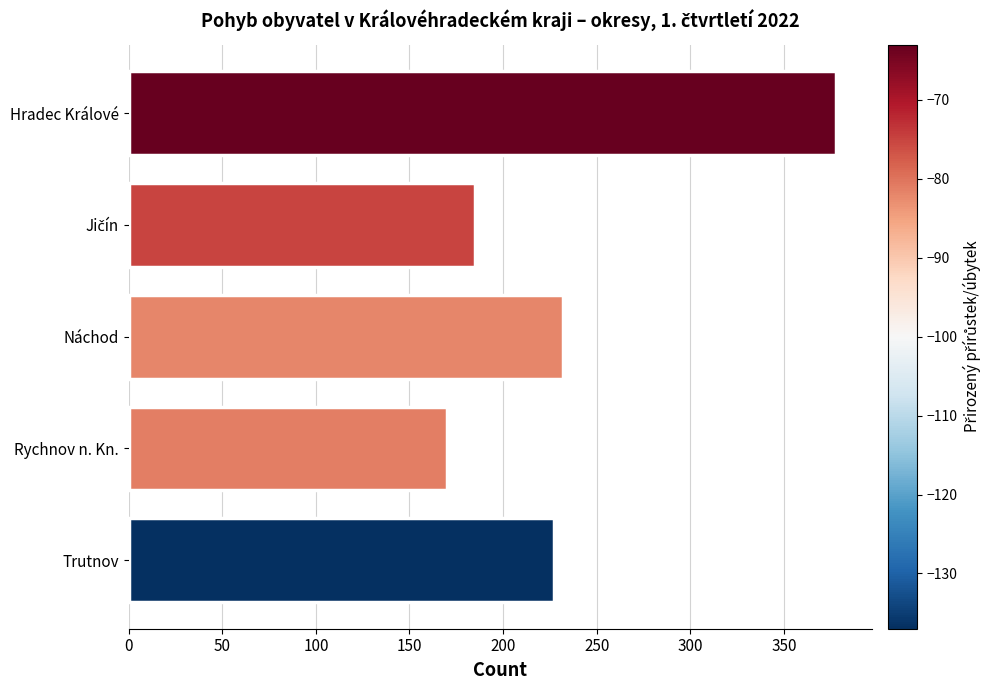

How many values are below 227?

2